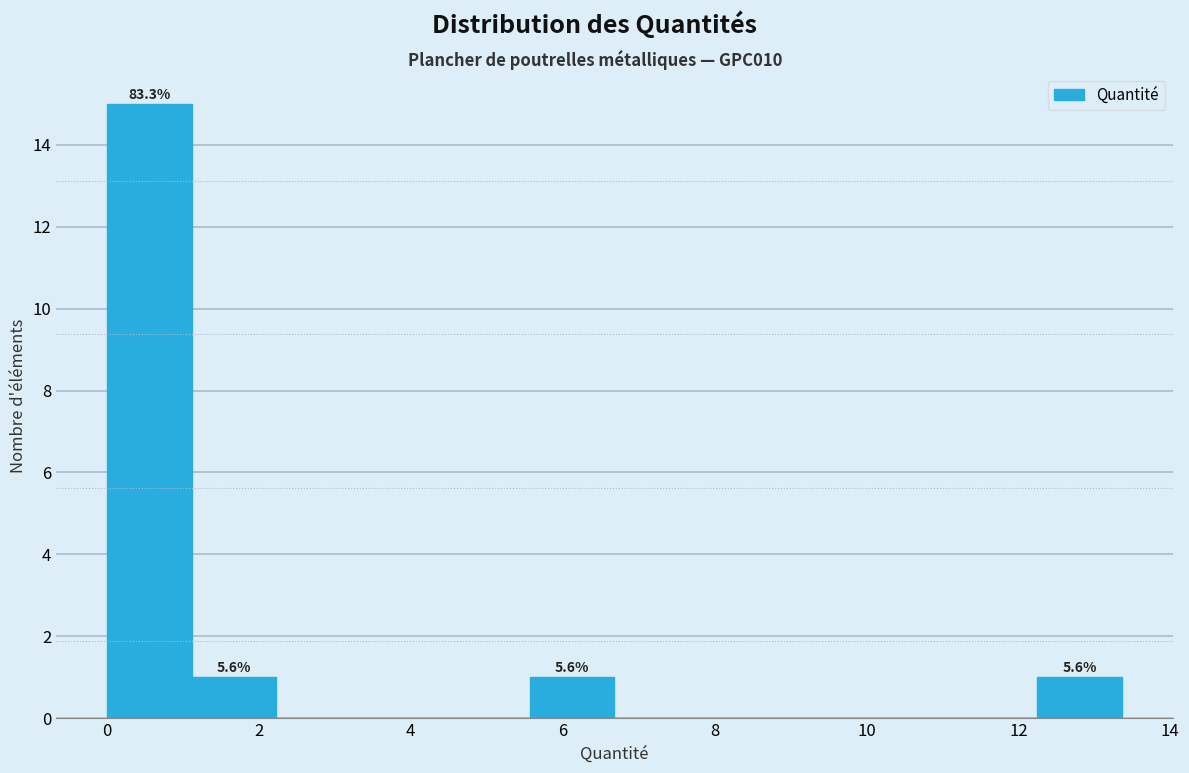

Which range on the x-axis has the tallest bar?

0.0 to 1.2